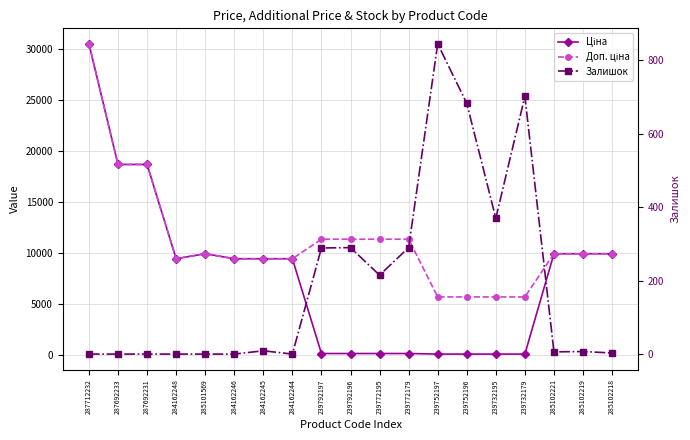

At which category does Доп. ціна reach its first local peak?

285101569